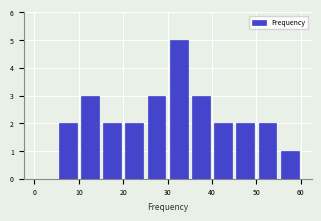

How tall is the bar that spans 45 to 50 on the x-axis? The values are not printed on the chart, so give them approximately, as read against the axis.

2